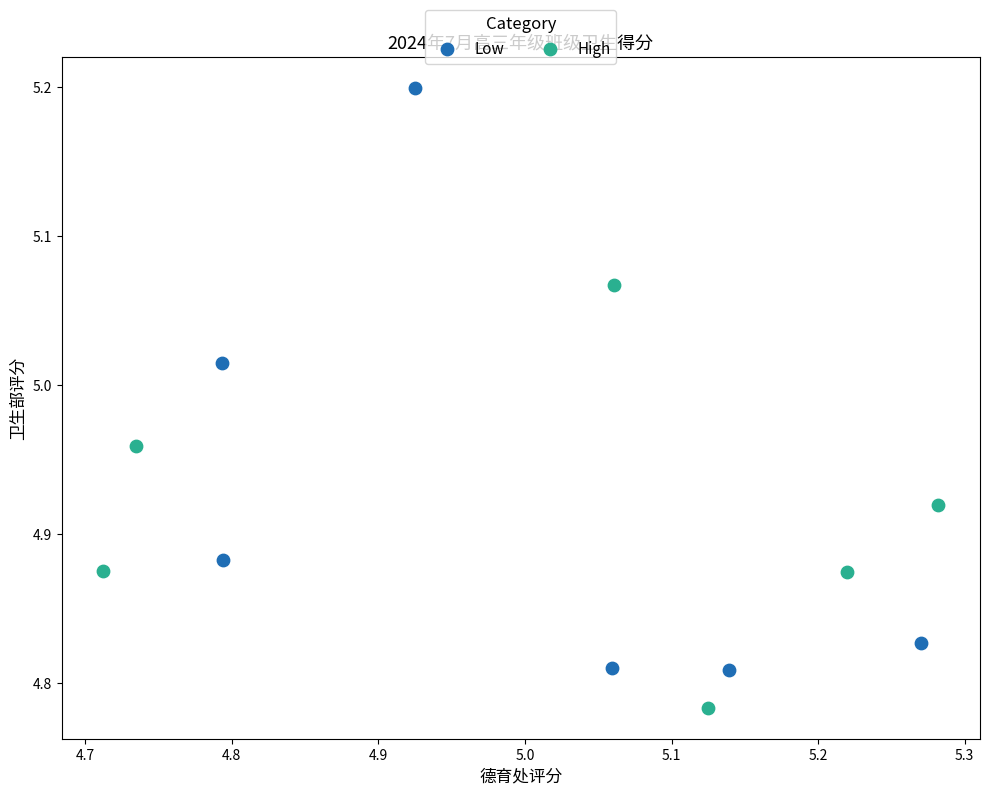

Which series reaches the minimum Y coordinate?

High